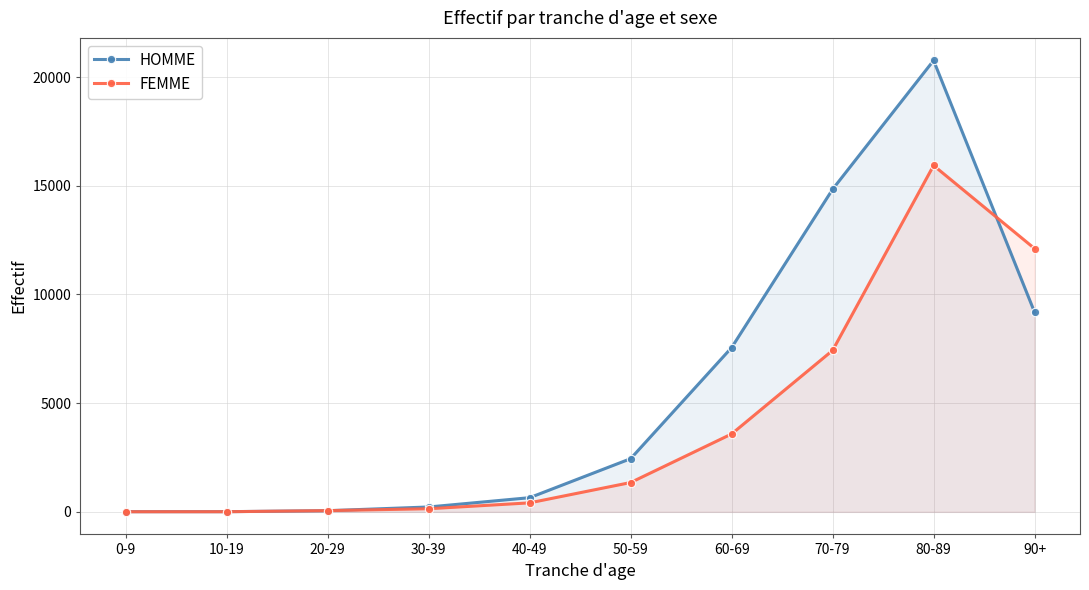

Reading right to left, list all the values displayed in this chart.

HOMME: 9185	20765	14839	7557	2446	652	224	53	8	8
FEMME: 12112	15933	7427	3583	1349	414	143	56	6	5